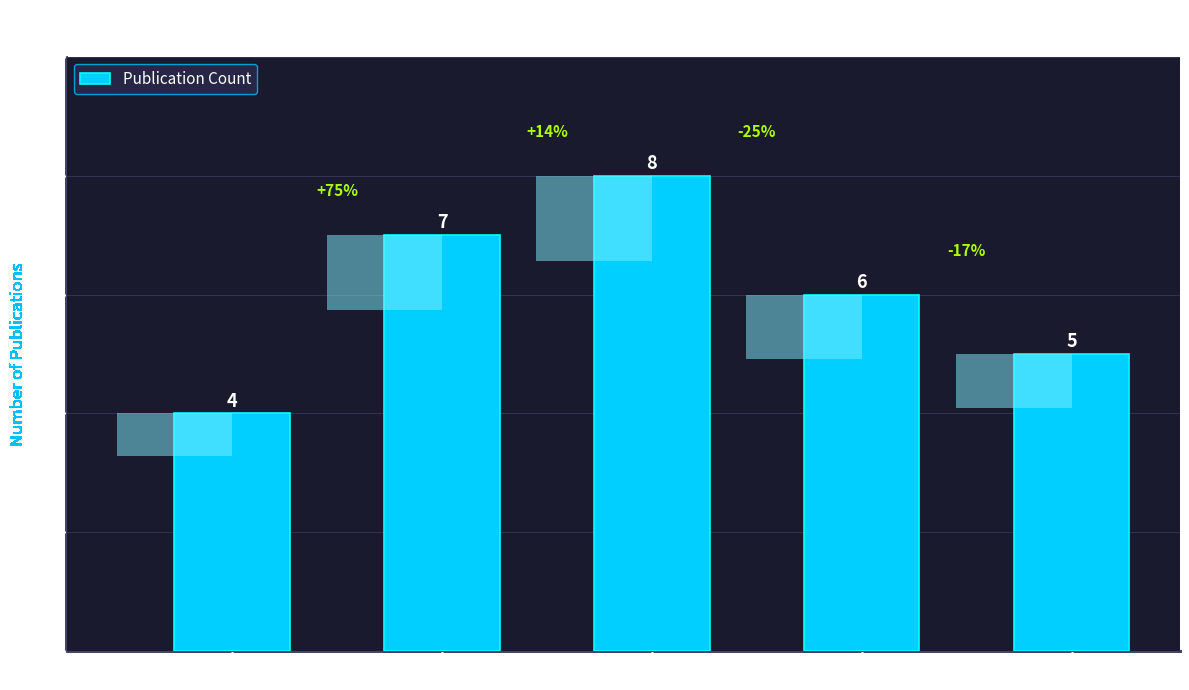

What is the difference between the values at 1970s and 1990s?

4